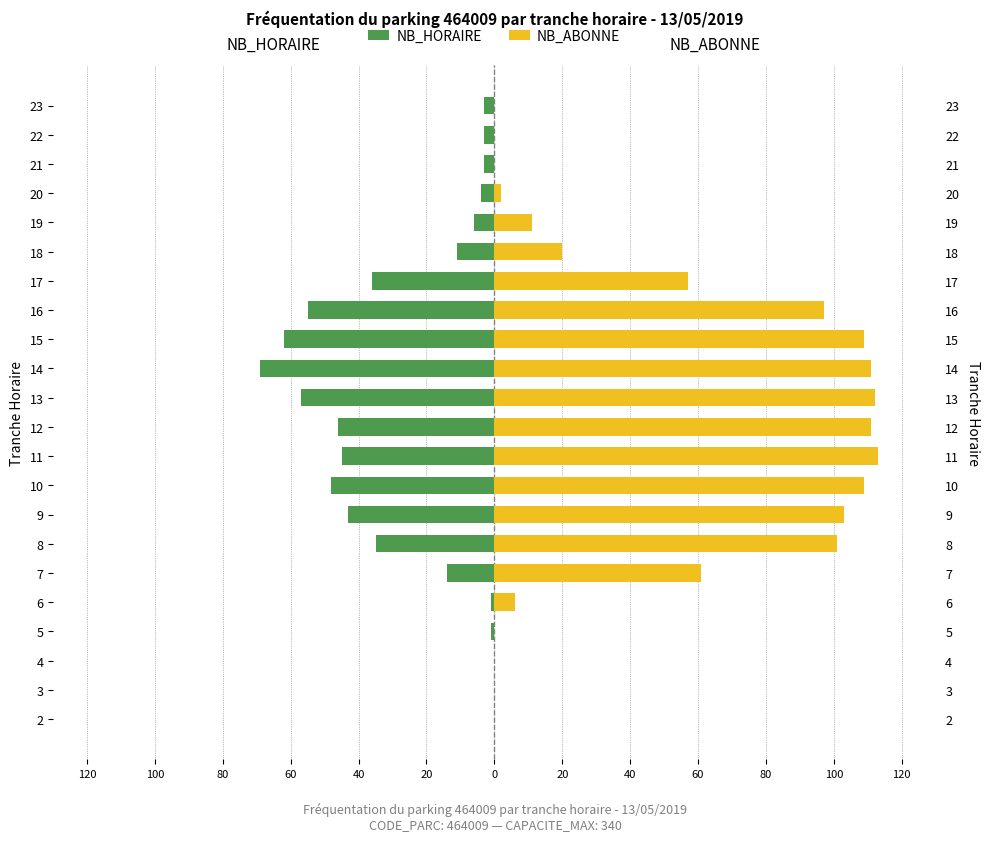

How many bars are there in total?

44